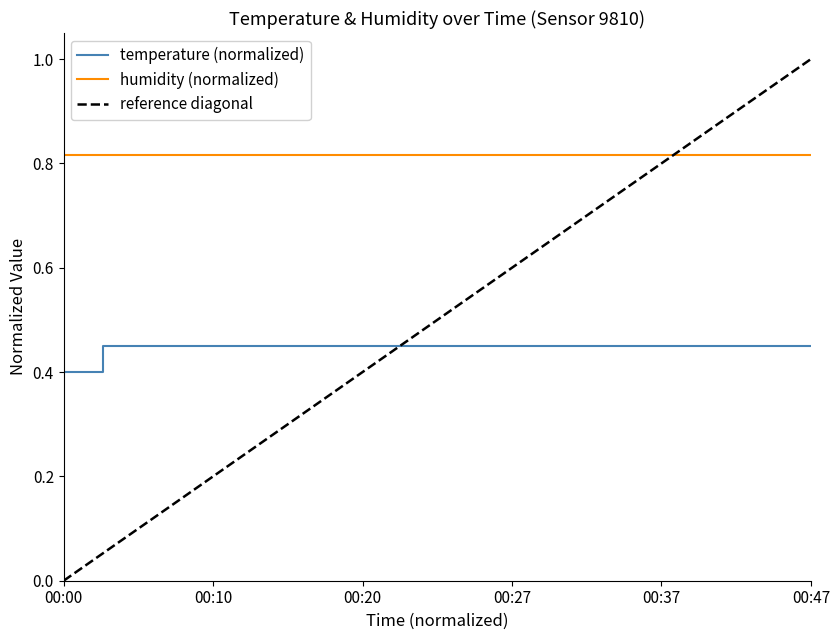

What is the minimum value shown in the chart?

0.4